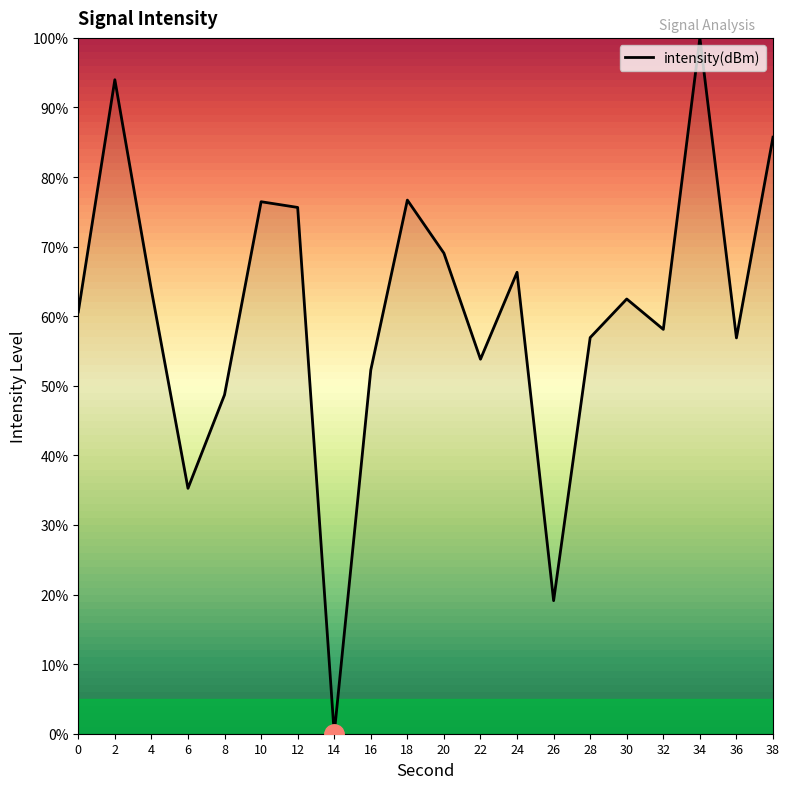

The value at 4 is 44.2. True or false?

False